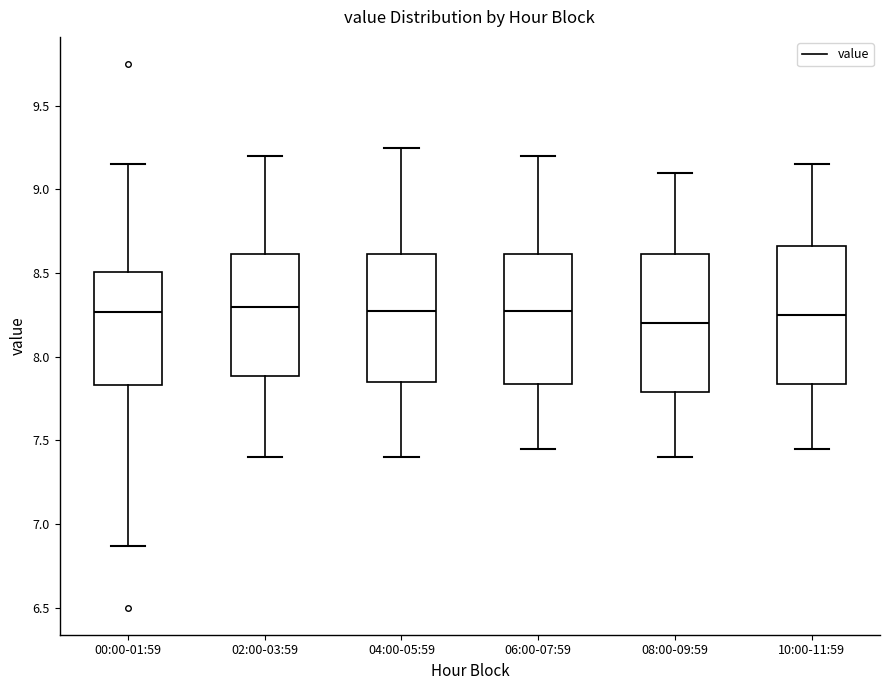

Reading left to right, transcribe this box plot: for each box, give where its median line is, the range the box spans, and where its two whiskers end, as read against the y-axis. The values are not printed on the chart, so give them approximately, as read against the axis.

00:00-01:59: median 8.25, box 7.85 to 8.50, whiskers 6.85 to 9.15
02:00-03:59: median 8.30, box 7.90 to 8.60, whiskers 7.40 to 9.20
04:00-05:59: median 8.30, box 7.85 to 8.60, whiskers 7.40 to 9.25
06:00-07:59: median 8.30, box 7.85 to 8.60, whiskers 7.45 to 9.20
08:00-09:59: median 8.20, box 7.80 to 8.60, whiskers 7.40 to 9.10
10:00-11:59: median 8.25, box 7.85 to 8.65, whiskers 7.45 to 9.15